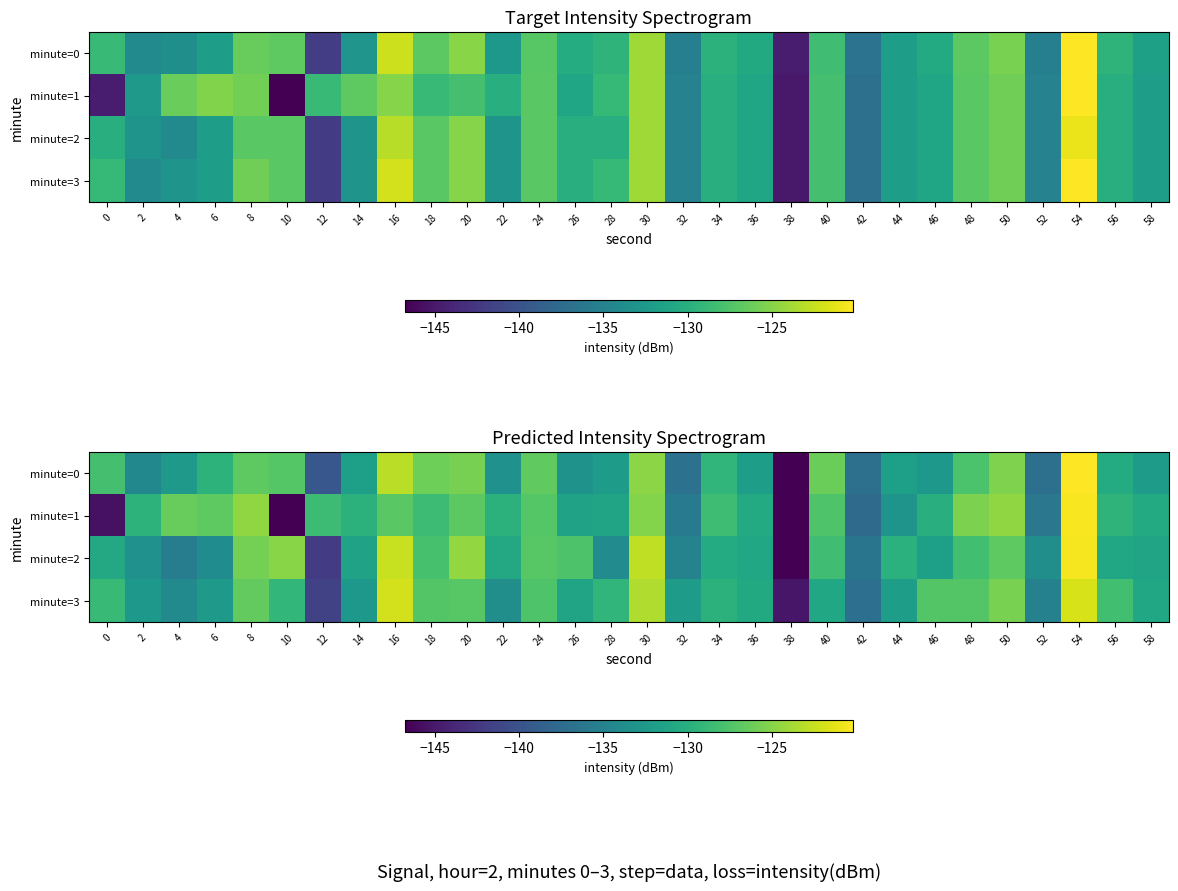

What value does the minute=0 series have at 12?

-139.5